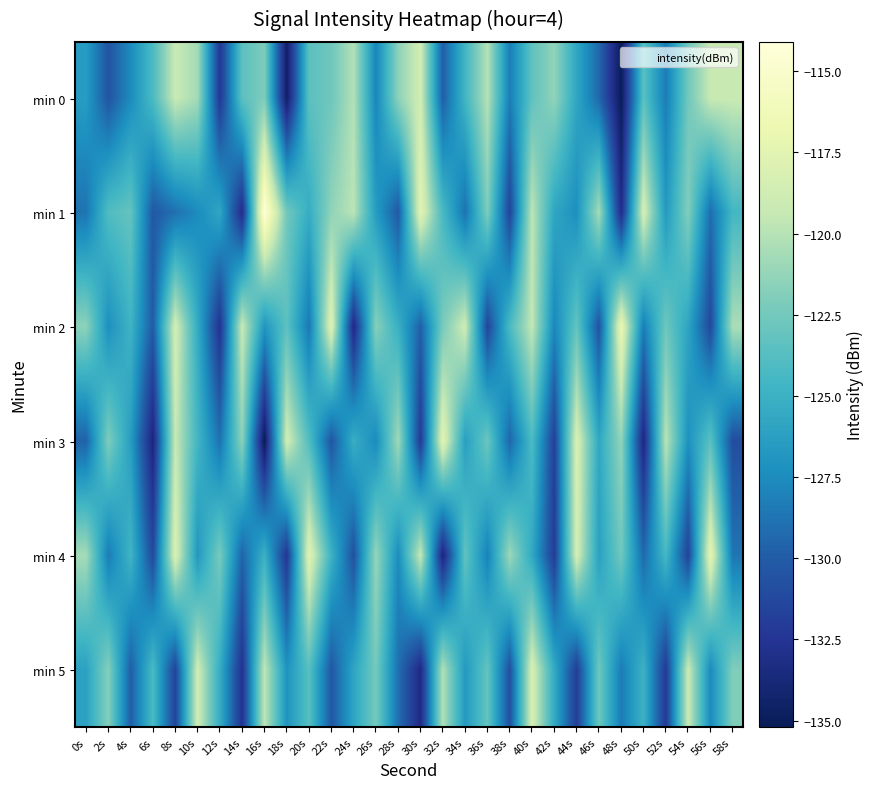

Which has a higher value, 30s or 4s?

30s